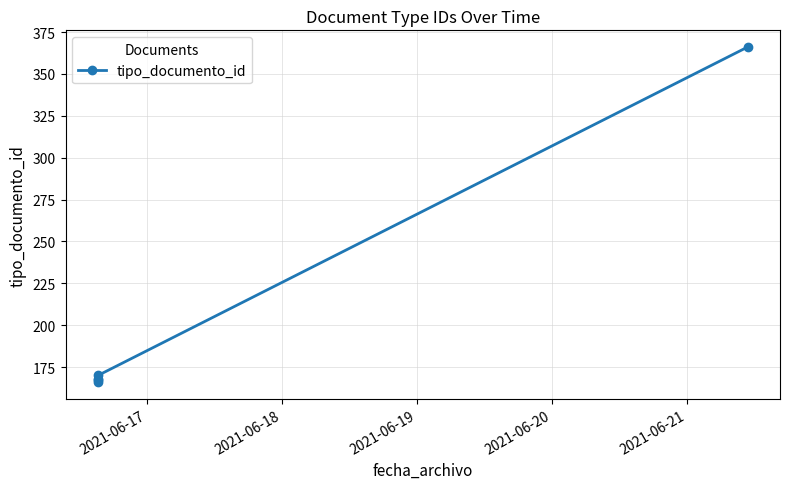

What is the greatest value displayed?

366